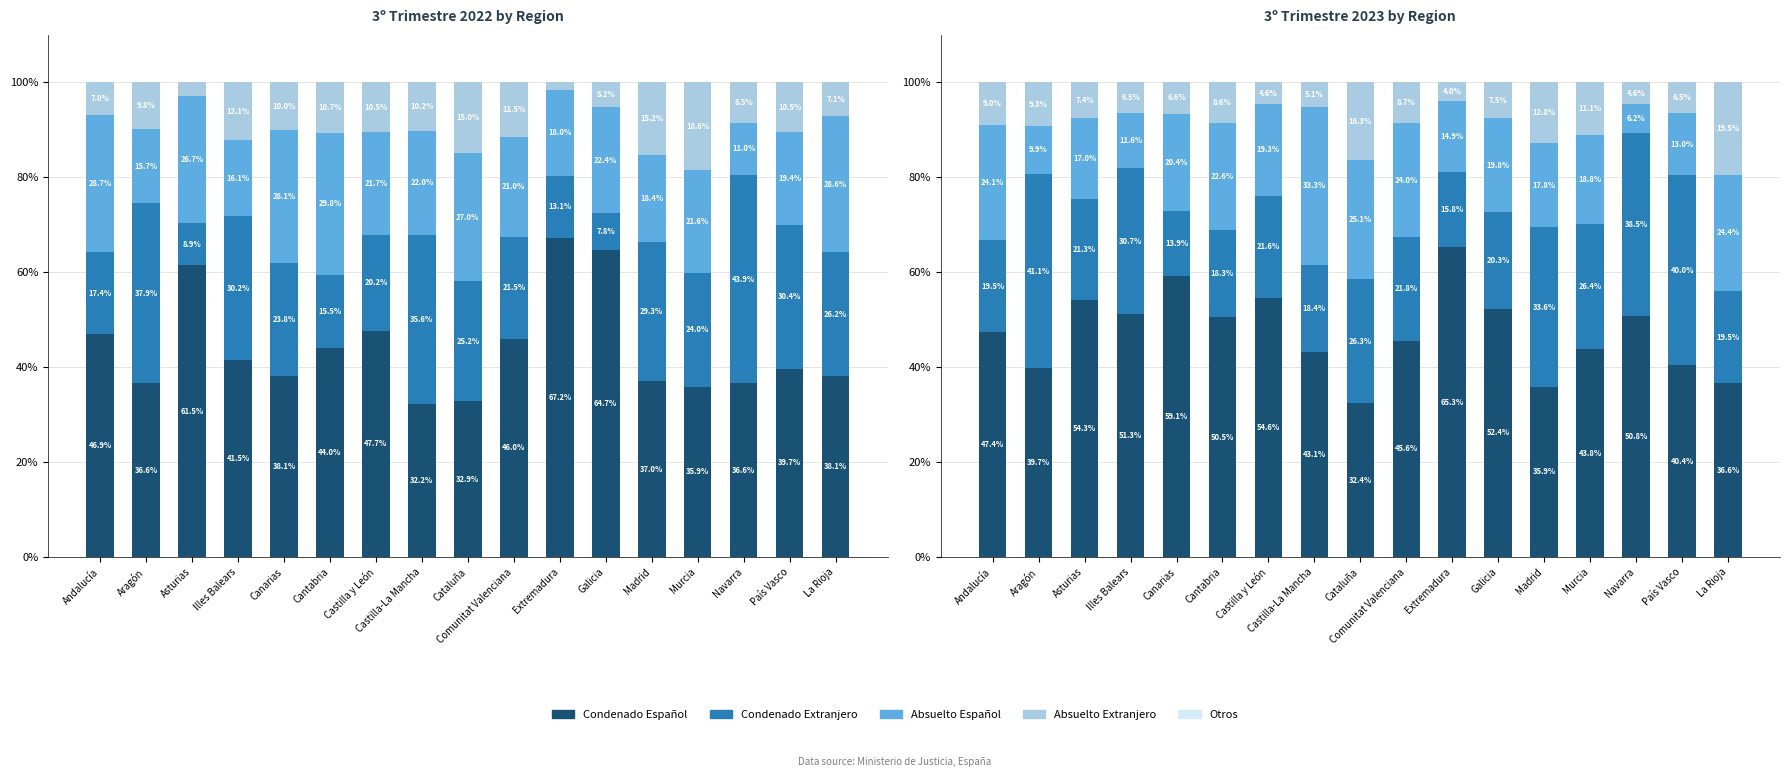

Reading right to left, transcribe all the data shown in this chart.

Condenado Español: 36.6	40.4	50.8	43.8	35.9	52.4	65.3	45.6	32.4	43.1	54.6	50.5	59.1	51.3	54.3	39.7	47.4
Condenado Extranjero: 19.5	40.0	38.5	26.4	33.6	20.3	15.8	21.8	26.3	18.4	21.6	18.3	13.9	30.7	21.3	41.1	19.5
Absuelto Español: 24.4	13.0	6.2	18.8	17.8	19.8	14.9	24.0	25.1	33.3	19.3	22.6	20.4	11.6	17.0	9.9	24.1
Absuelto Extranjero: 19.5	6.5	4.6	11.1	12.8	7.5	4.0	8.7	16.3	5.1	4.6	8.6	6.6	6.5	7.4	9.3	9.0
Otros: 0.0	0.0	0.0	0.0	0.0	-0.0	0.0	0.0	0.0	0.0	0.0	0.0	0.0	0.0	0.0	0.0	0.0